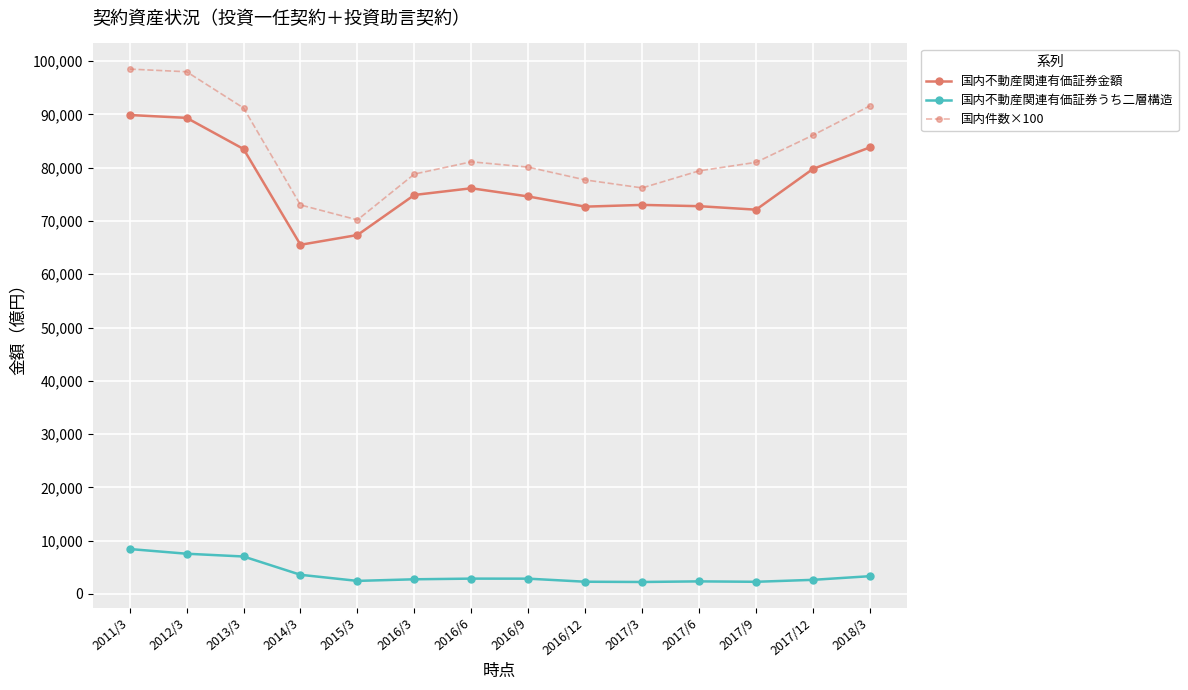

What is the value of the 国内不動産関連有価証券金額 point at the 14th from the left?

83808.3